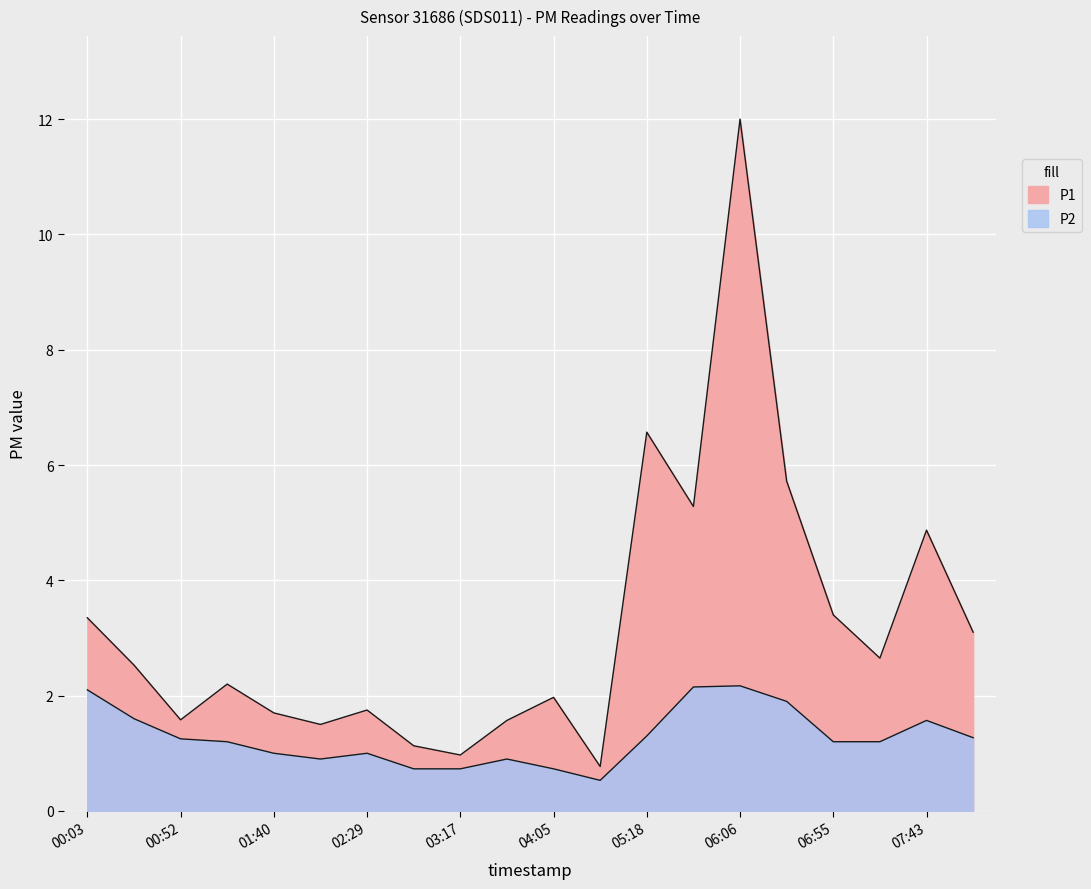

True or false: P2 has a value of 0.5 at 04:30.

True